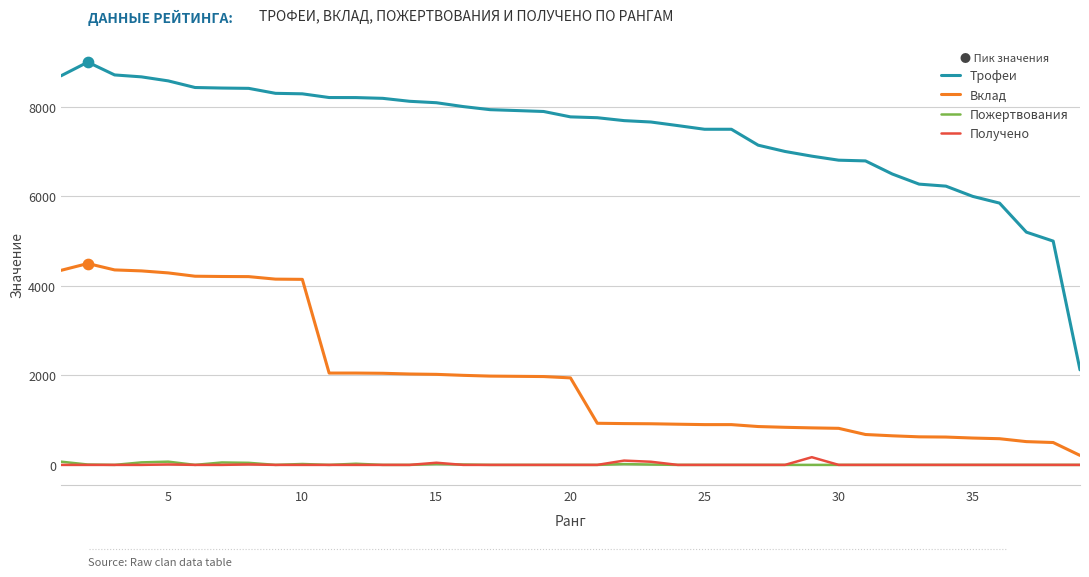

What are all the series names shown in the legend?

Трофеи, Вклад, Пожертвования, Получено